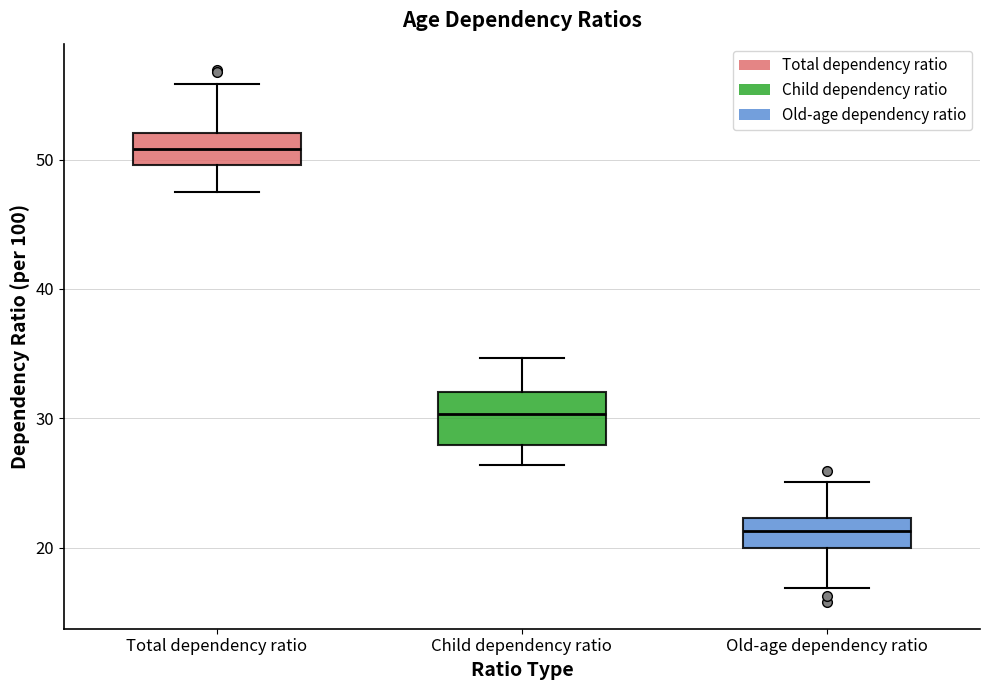

Reading left to right, transcribe this box plot: for each box, give where its median line is, the range the box spans, and where its two whiskers end, as read against the y-axis. The values are not printed on the chart, so give them approximately, as read against the axis.

Total dependency ratio: median 51, box 50 to 52, whiskers 48 to 56
Child dependency ratio: median 30, box 28 to 32, whiskers 26 to 35
Old-age dependency ratio: median 21, box 20 to 22, whiskers 17 to 25